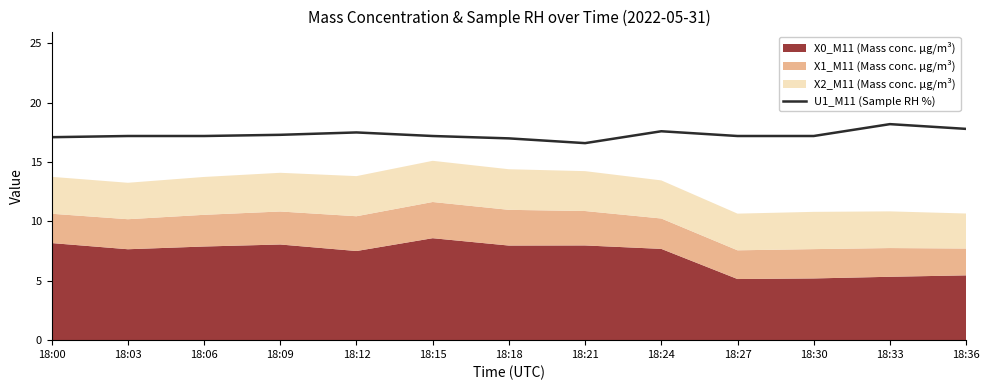

Read the value at 18:18.

17.0